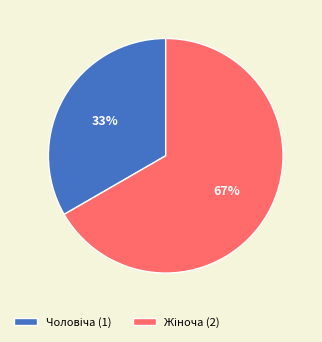

Is there a majority slice in this chart?

Yes